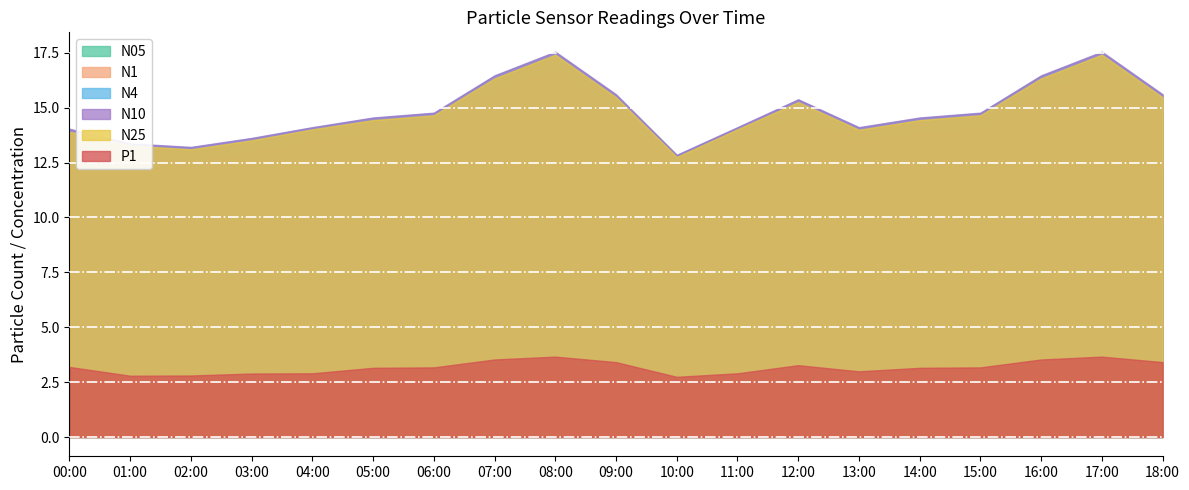

True or false: N25 and P1 cross at least once.

False